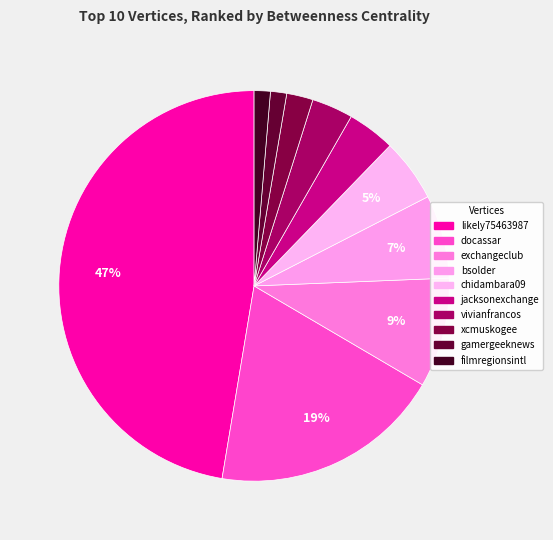

To the nearest percent, what is the average slice percentage?

10%